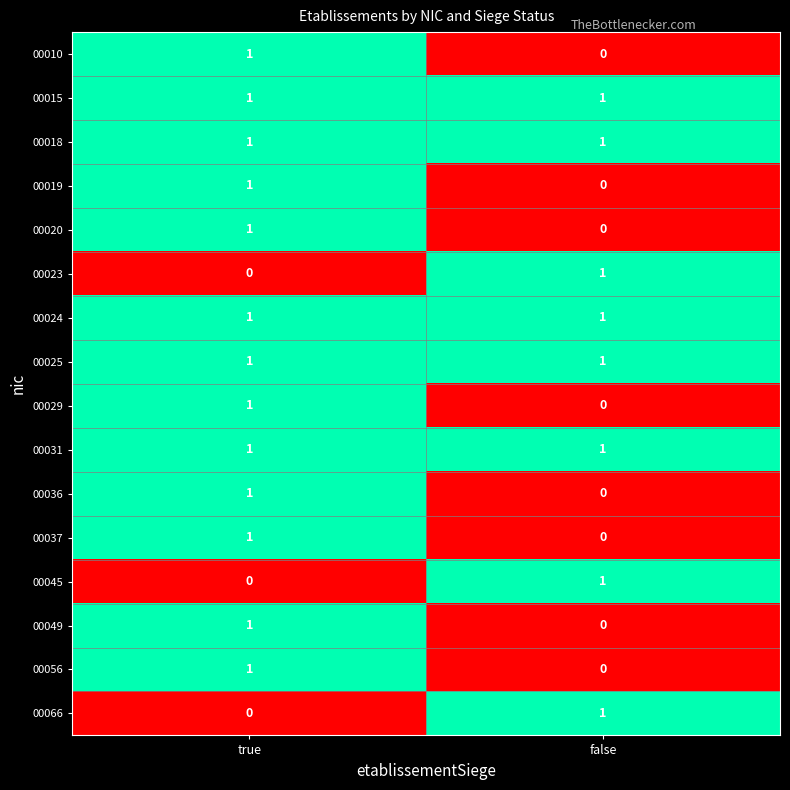

What is the spread (max minus min) of values at false?

1